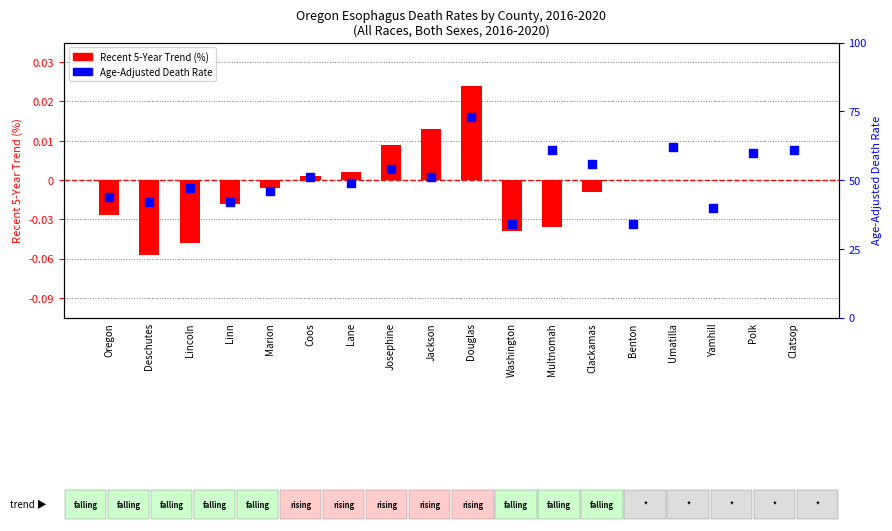

Which series has the largest total across all categories?

Age-Adjusted Death Rate